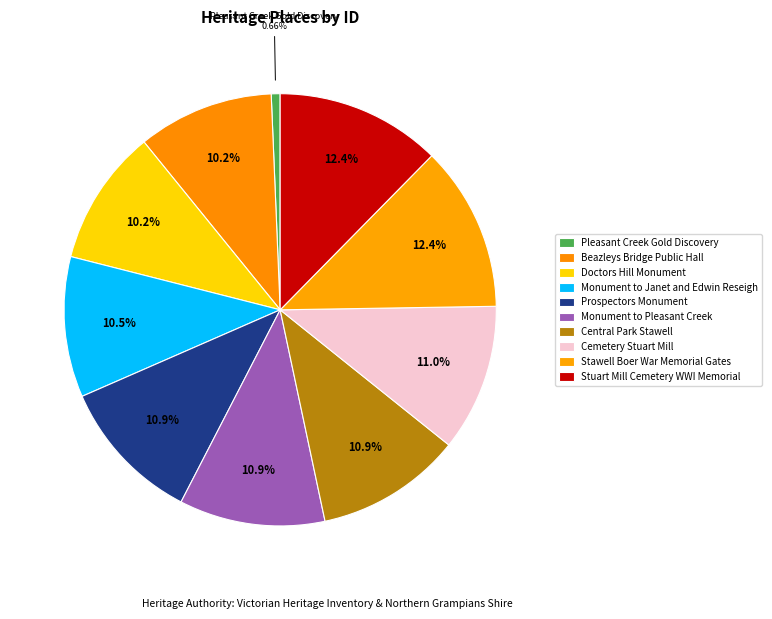

Does any single category account for the majority?

No